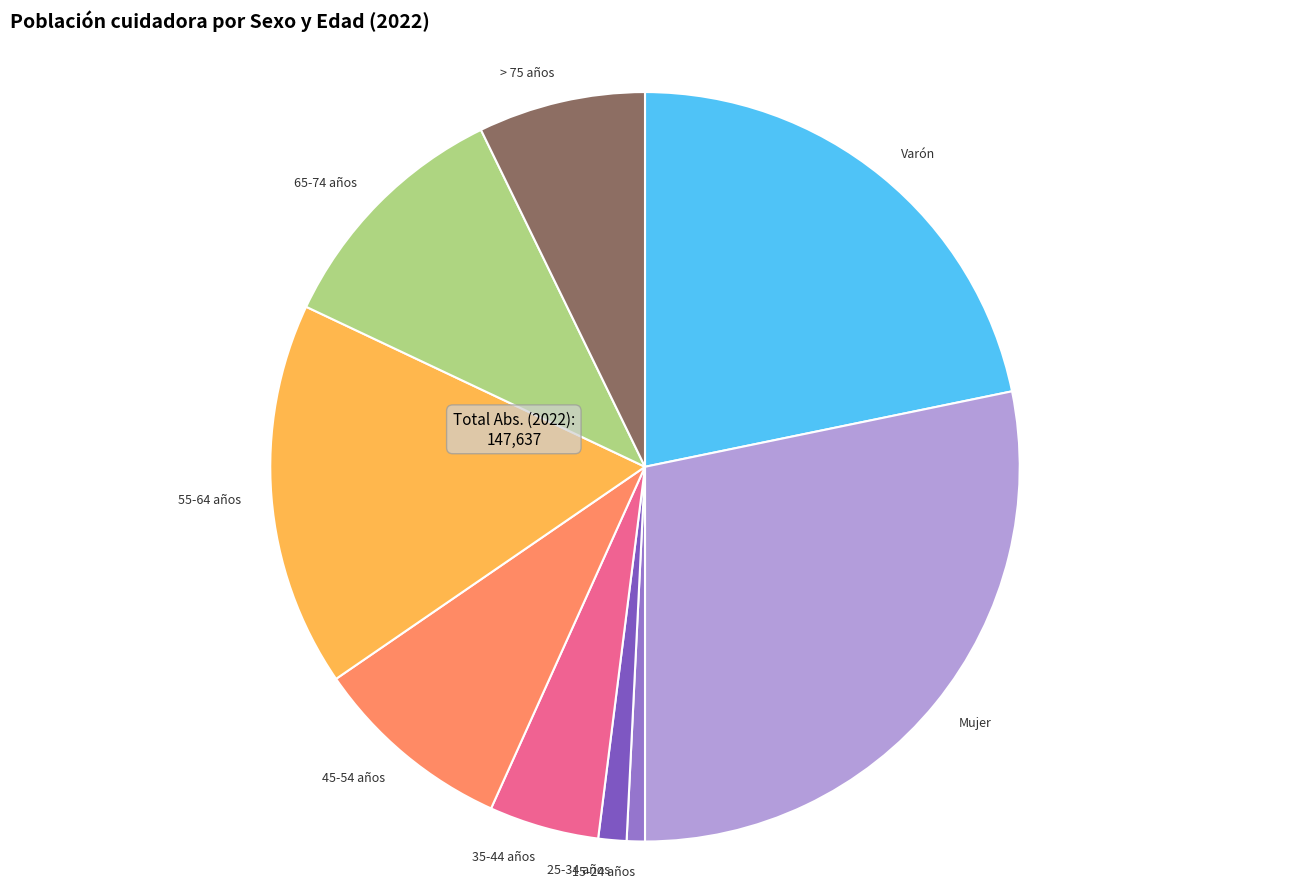

Combined, do 25-34 años and > 75 años account for over 50%?

No